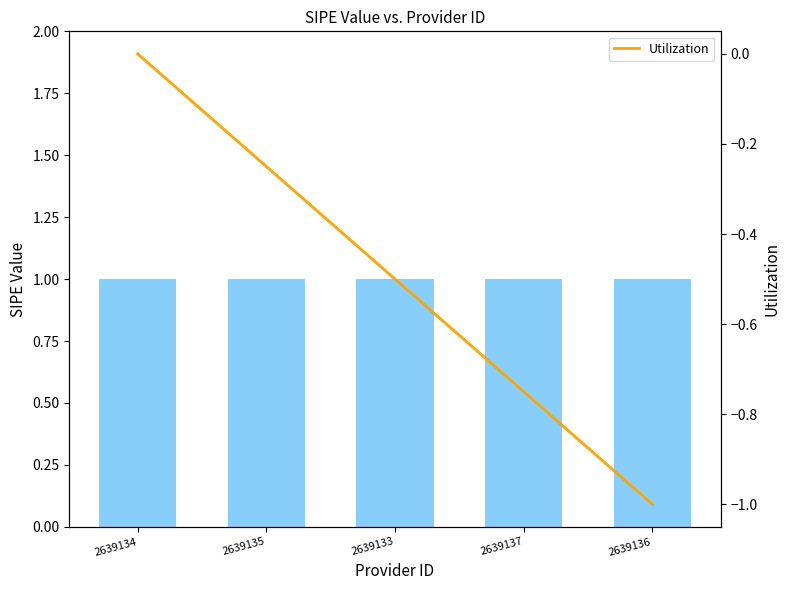

Rank the categories by value from lowest to highest.

2639136, 2639137, 2639133, 2639135, 2639134